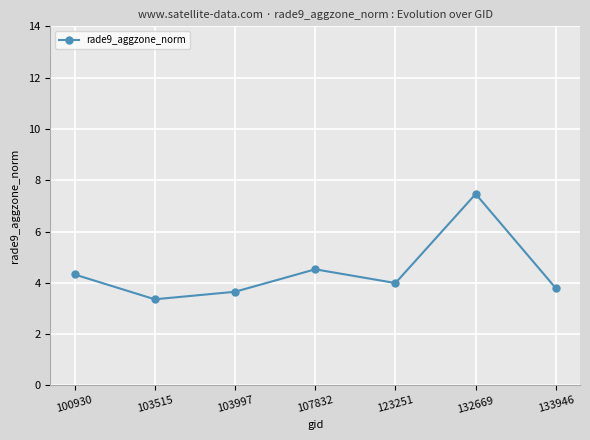

What is the sum of the values at 100930 and 123251?

8.3